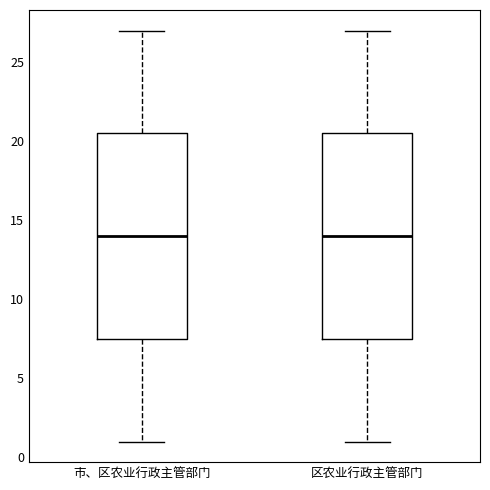

Where is the lower edge of the box for 区农业行政主管部门 on the y-axis? The values are not printed on the chart, so give them approximately, as read against the axis.

7.5